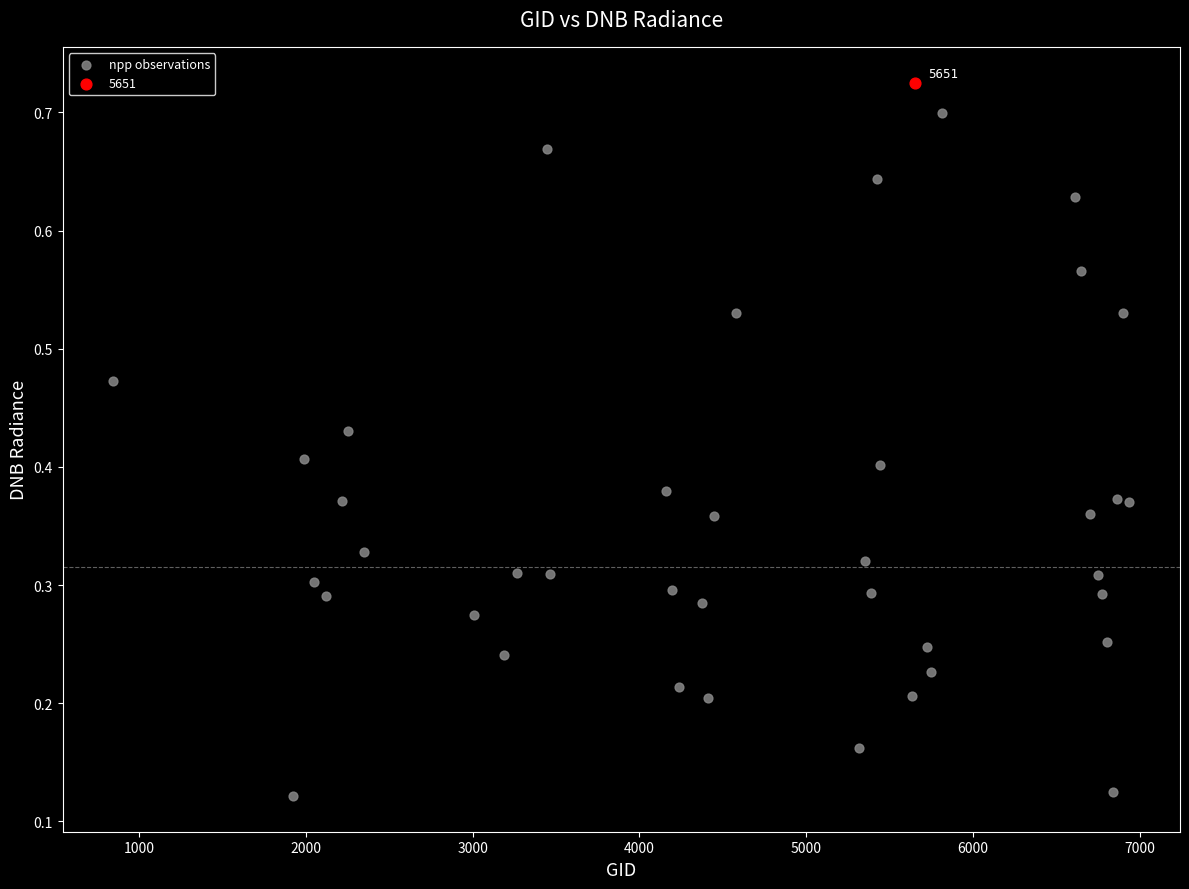

What are all the series names shown in the legend?

npp observations, 5651